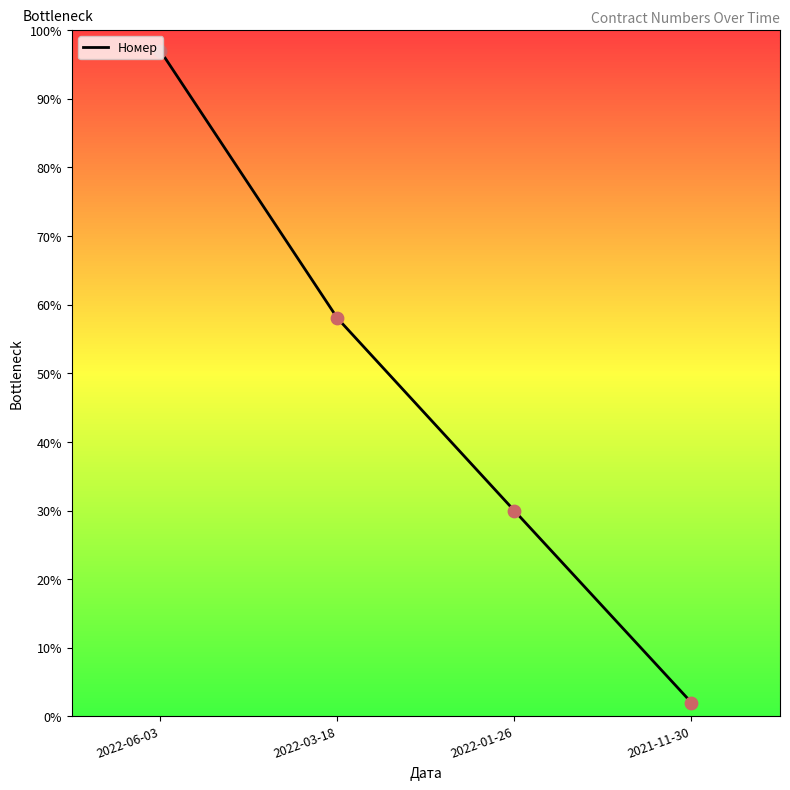

Between 2022-01-26 and 2022-06-03, which is larger?

2022-06-03